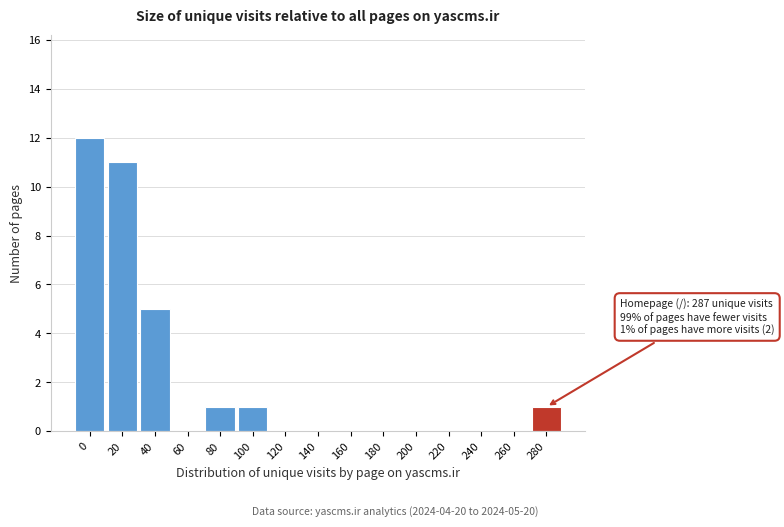

Reading left to right, transcribe all the data shown in this chart.

0=12	20=11	40=5	60=0	80=1	100=1	120=0	140=0	160=0	180=0	200=0	220=0	240=0	260=0	280=1